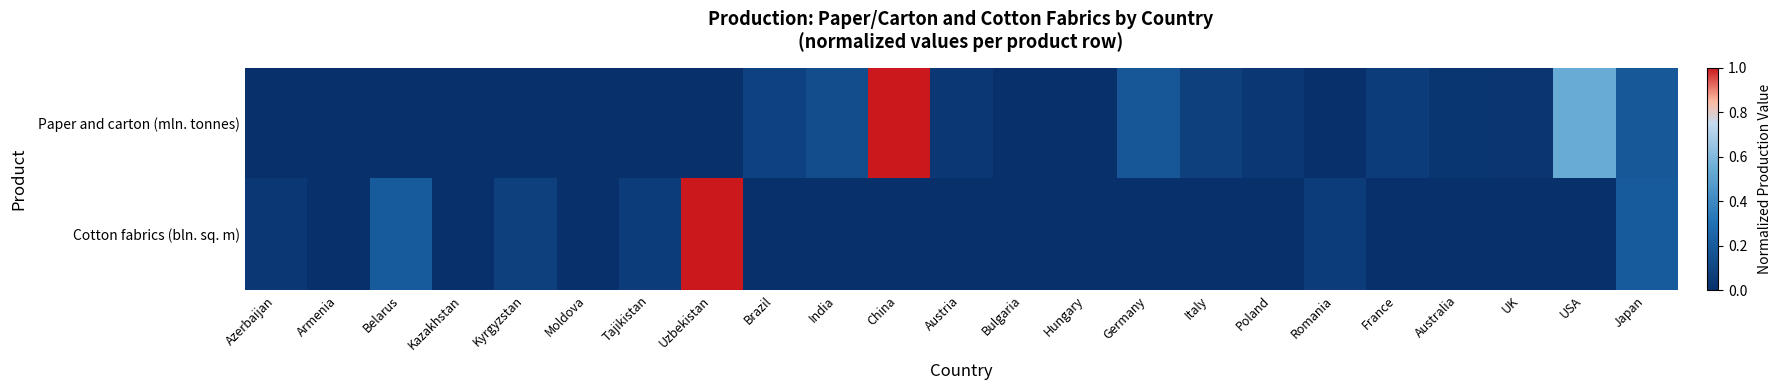

What is the total value across all series at Belarus?

0.2